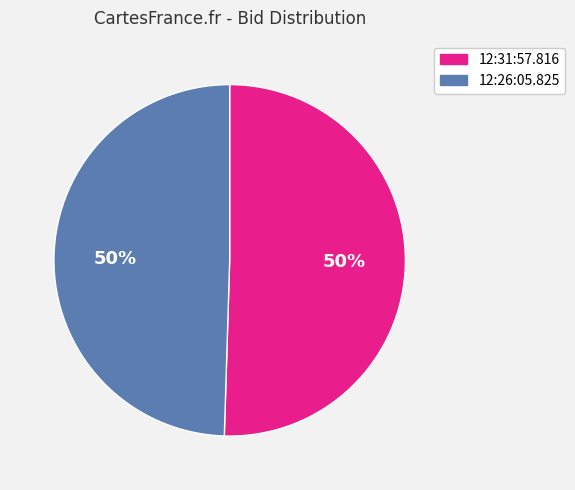

To the nearest percent, what percentage of the pie is 12:26:05.825?

50%